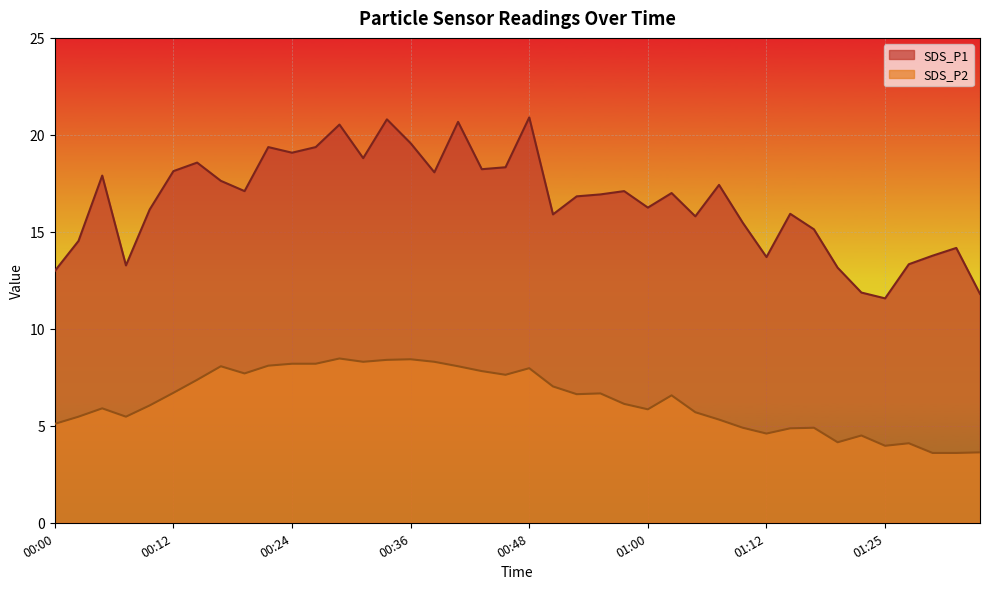

True or false: SDS_P2 and SDS_P1 cross at least once.

False